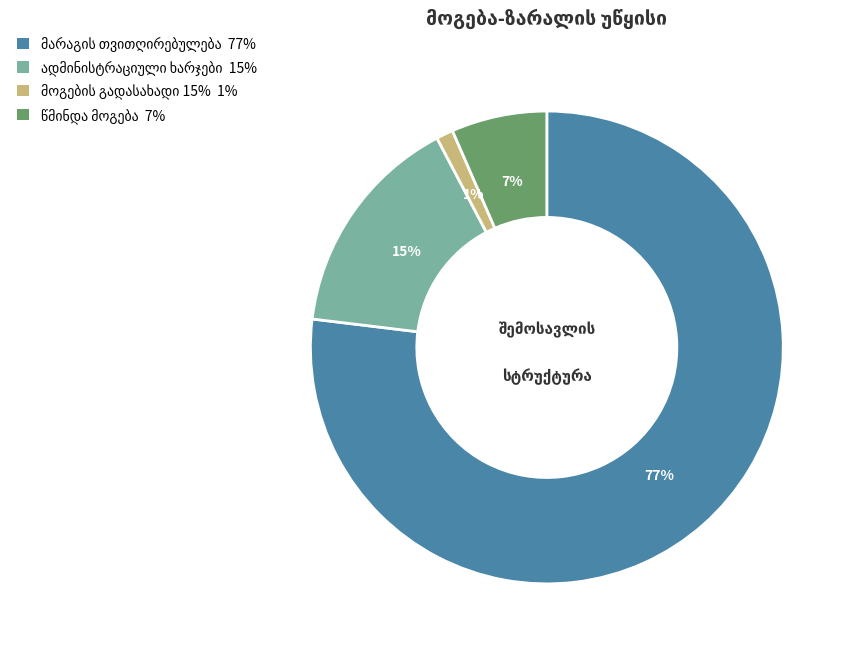

To the nearest percent, what is the difference between the largest and smallest slice percentages?

76%